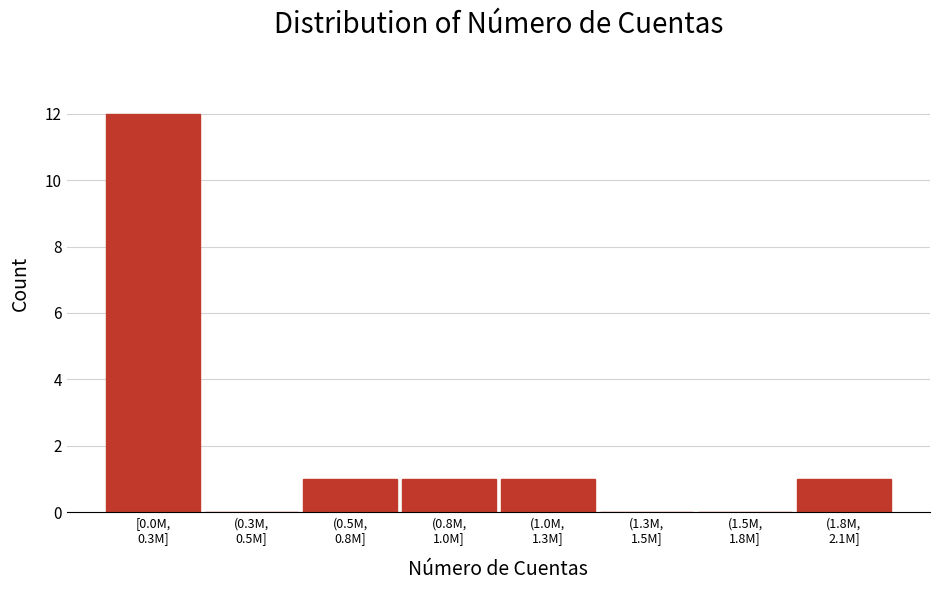

What is the sum of all values?

16